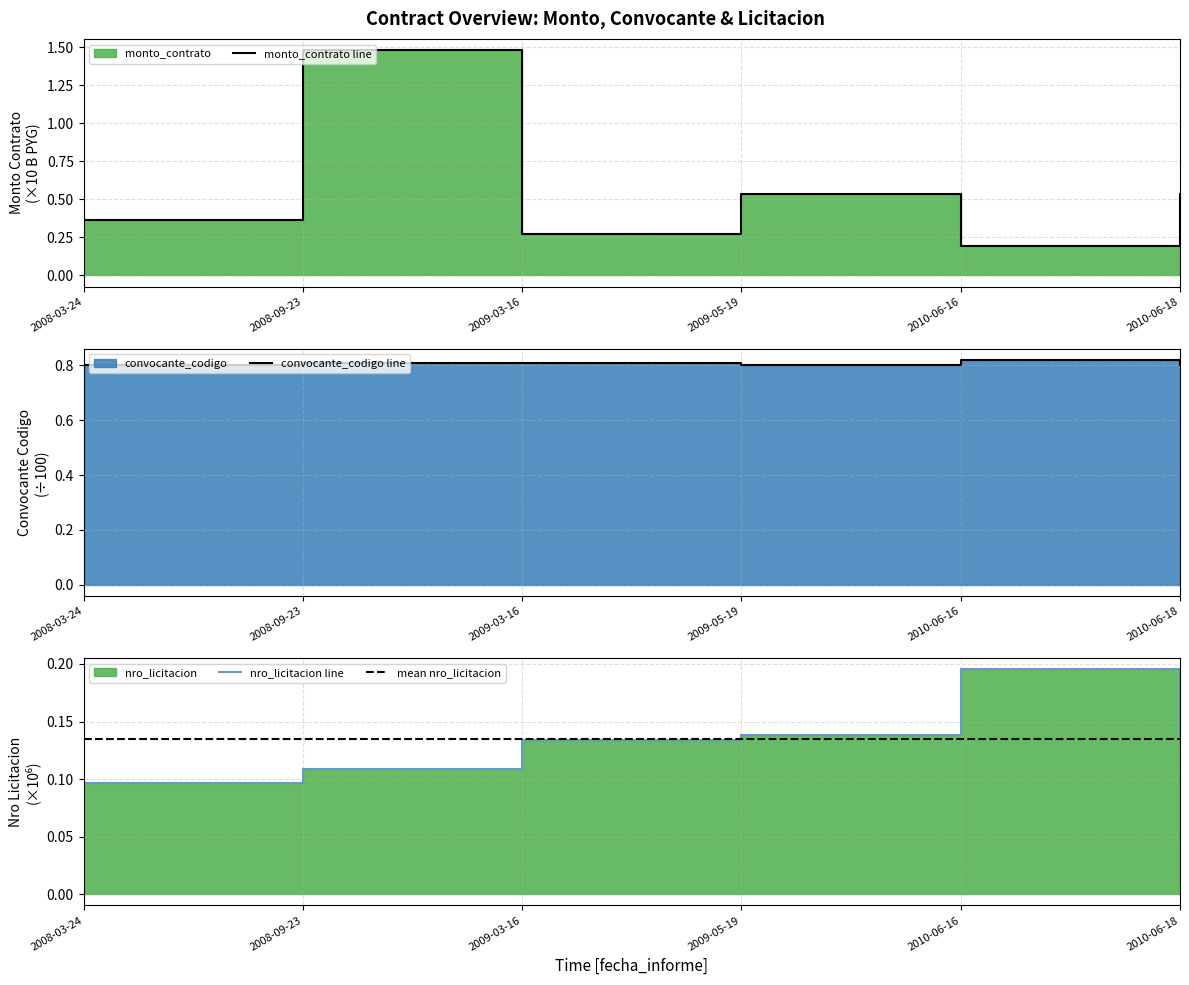

Which label corresponds to the smallest value in the chart?

2008-03-24